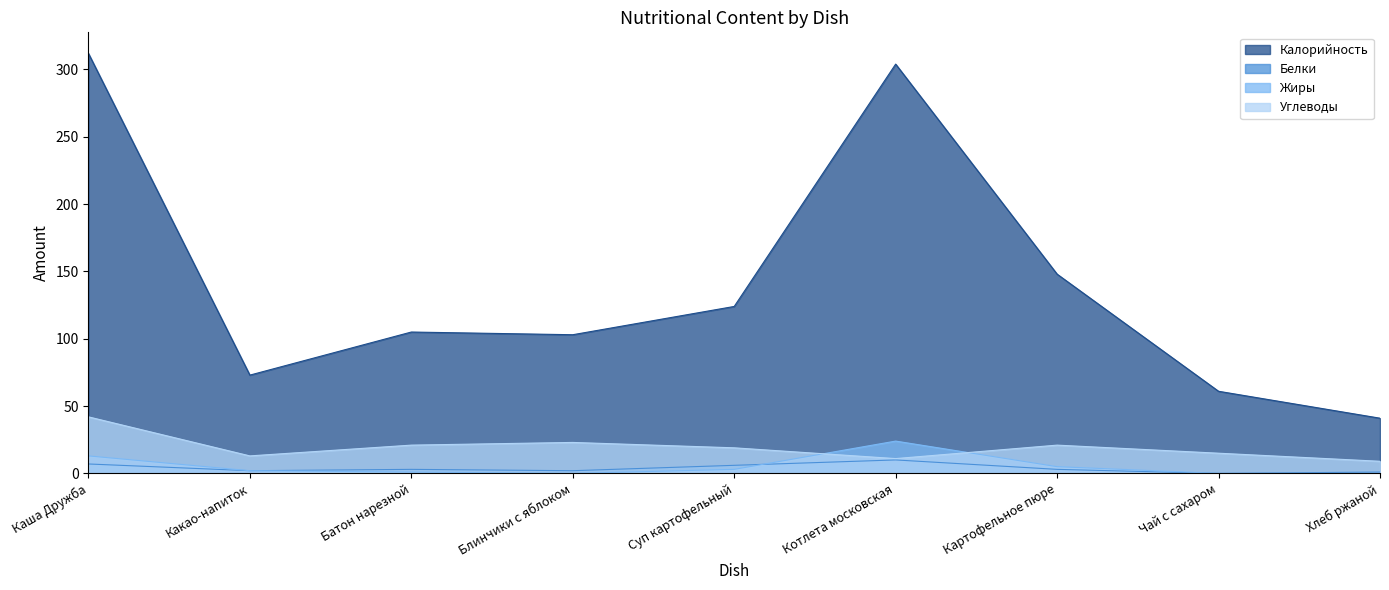

Reading right to left, list all the values displayed in this chart.

Калорийность: Хлеб ржаной=41	Чай с сахаром=61	Картофельное пюре=148	Котлета московская=304	Суп картофельный=124	Блинчики с яблоком=103	Батон нарезной=105	Какао-напиток=73	Каша Дружба=312
Белки: Хлеб ржаной=1	Чай с сахаром=0	Картофельное пюре=3	Котлета московская=10	Суп картофельный=6	Блинчики с яблоком=2	Батон нарезной=3	Какао-напиток=2	Каша Дружба=7
Жиры: Хлеб ржаной=0	Чай с сахаром=0	Картофельное пюре=5	Котлета московская=24	Суп картофельный=3	Блинчики с яблоком=0	Батон нарезной=1	Какао-напиток=2	Каша Дружба=13
Углеводы: Хлеб ржаной=9	Чай с сахаром=15	Картофельное пюре=21	Котлета московская=11	Суп картофельный=19	Блинчики с яблоком=23	Батон нарезной=21	Какао-напиток=13	Каша Дружба=42